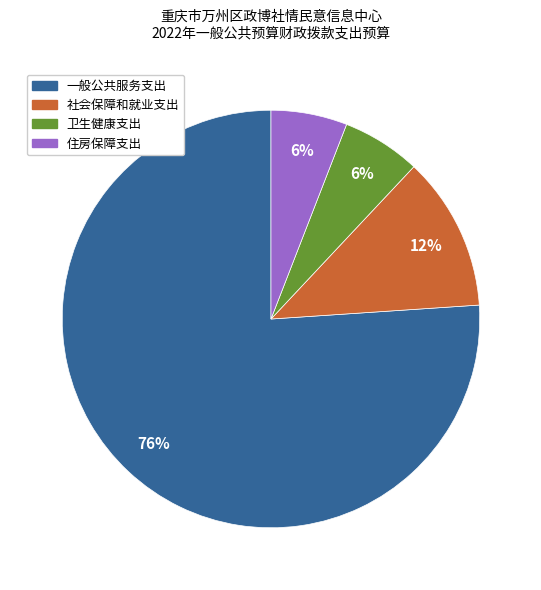

Which slice is the largest?

一般公共服务支出